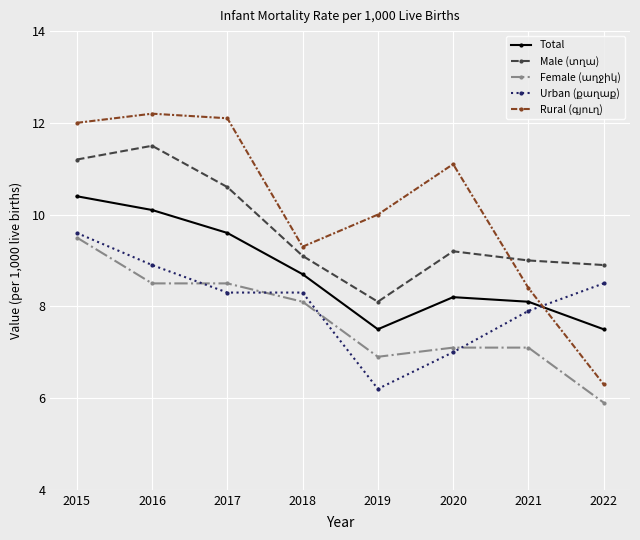

What is the value of the Total point at the 6th from the left?

8.2